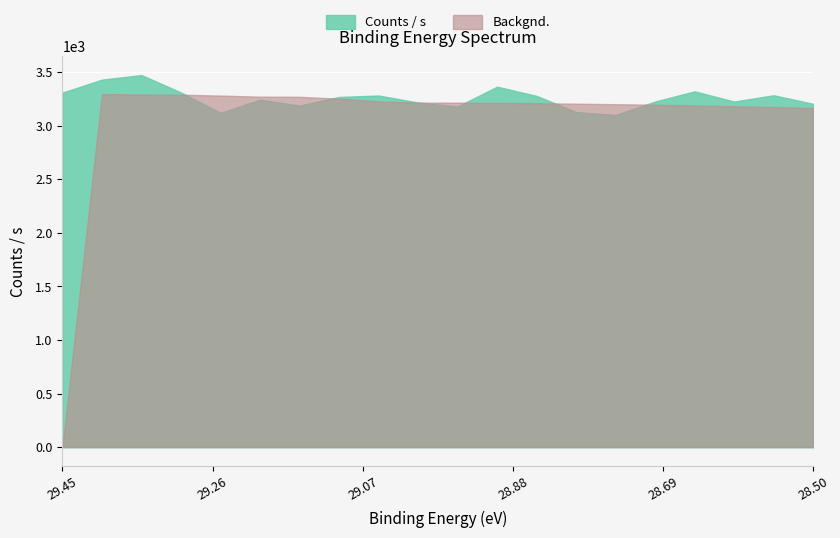

Reading right to left, extract all data points from this chart.

Counts / s: 3202.9	3282.8	3224.1	3319.4	3224.2	3098.8	3126.4	3277.0	3362.7	3178.3	3215.2	3280.5	3266.9	3186.6	3241.7	3119.1	3309.1	3471.3	3428.4	3307.5
Backgnd.: 3164.6	3172.5	3179.8	3187.7	3194.5	3199.3	3204.2	3208.4	3211.6	3213.5	3213.9	3226.0	3250.5	3268.6	3269.7	3279.8	3287.9	3289.0	3294.8	0.0